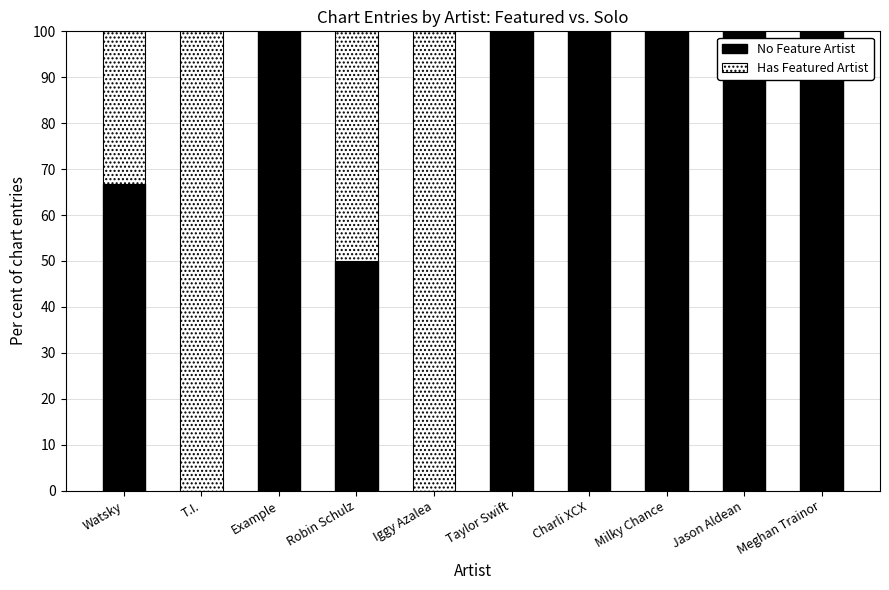

What is the maximum value for No Feature Artist?

100.0